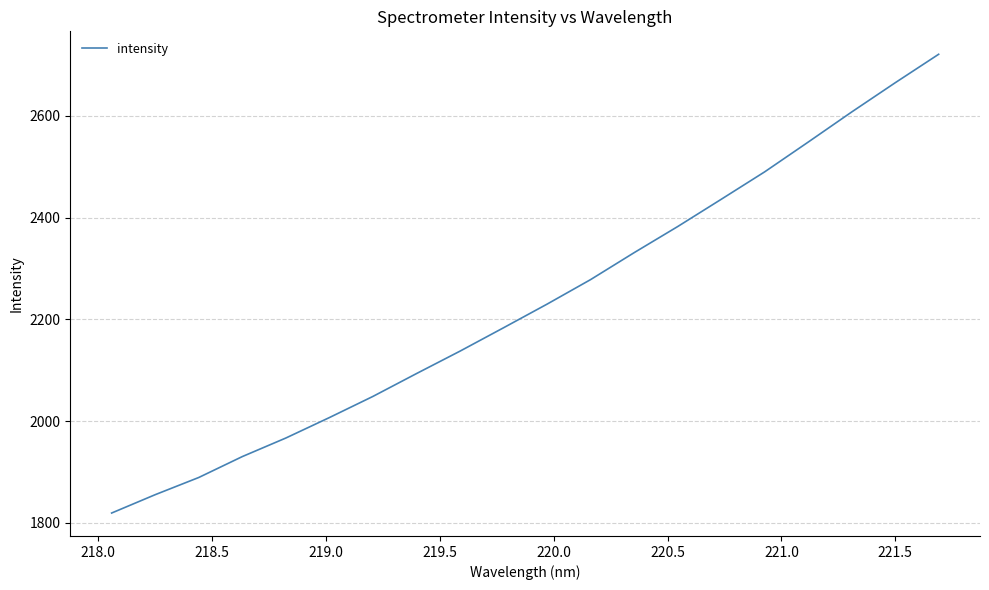

True or false: there are more than 1 points higher than both neighbors.

False